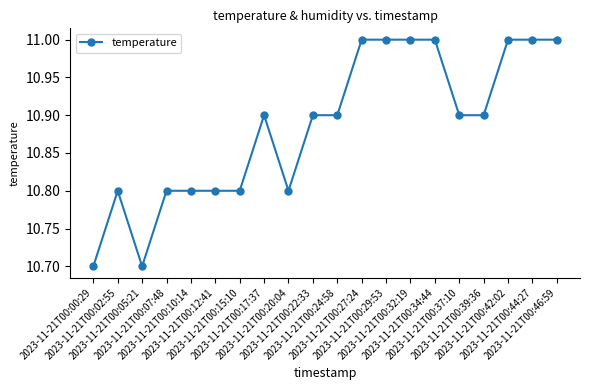

Does the chart have visible grid lines?

No